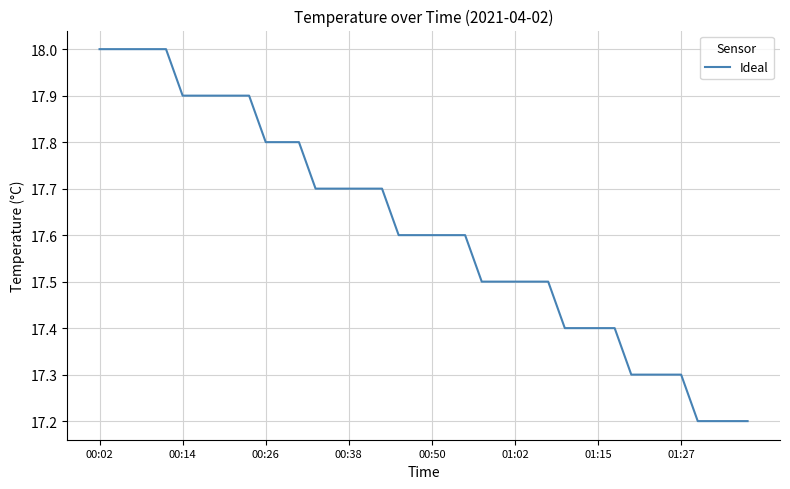

What is the greatest value displayed?

18.0